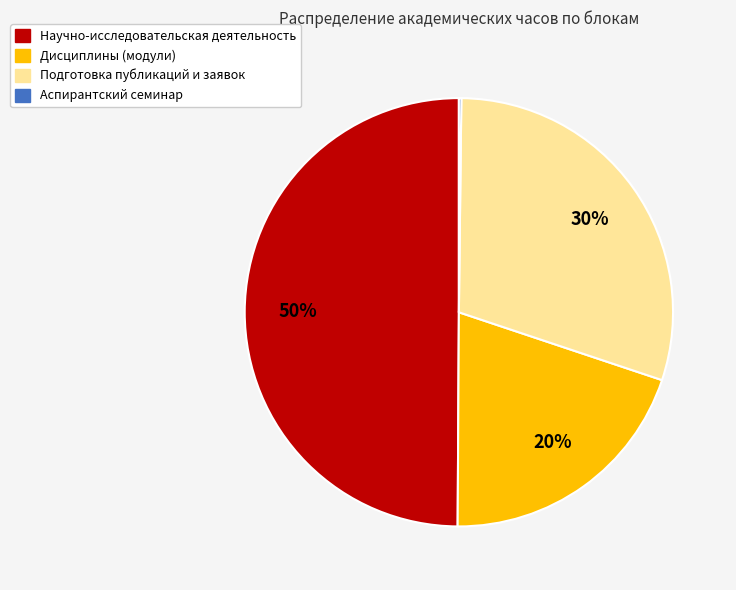

To the nearest percent, what percentage of the pie is Дисциплины (модули)?

20%